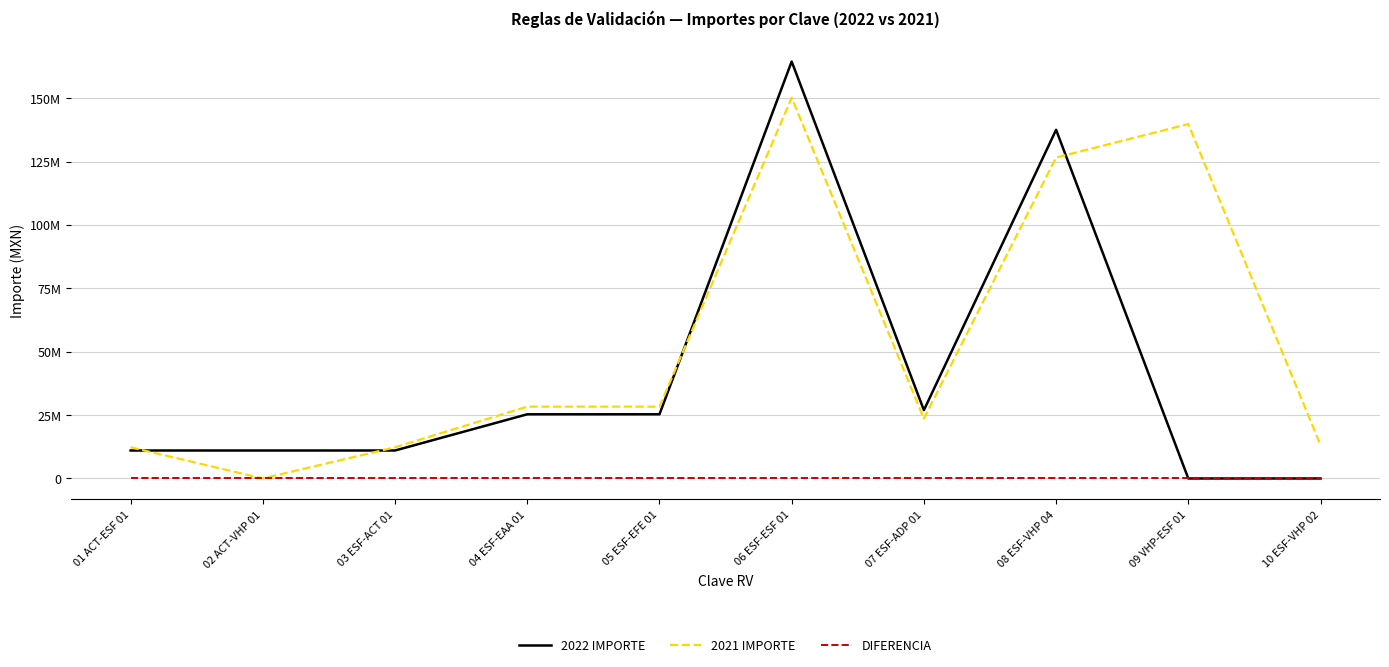

At which label does DIFERENCIA reach its peak?

01 ACT-ESF 01